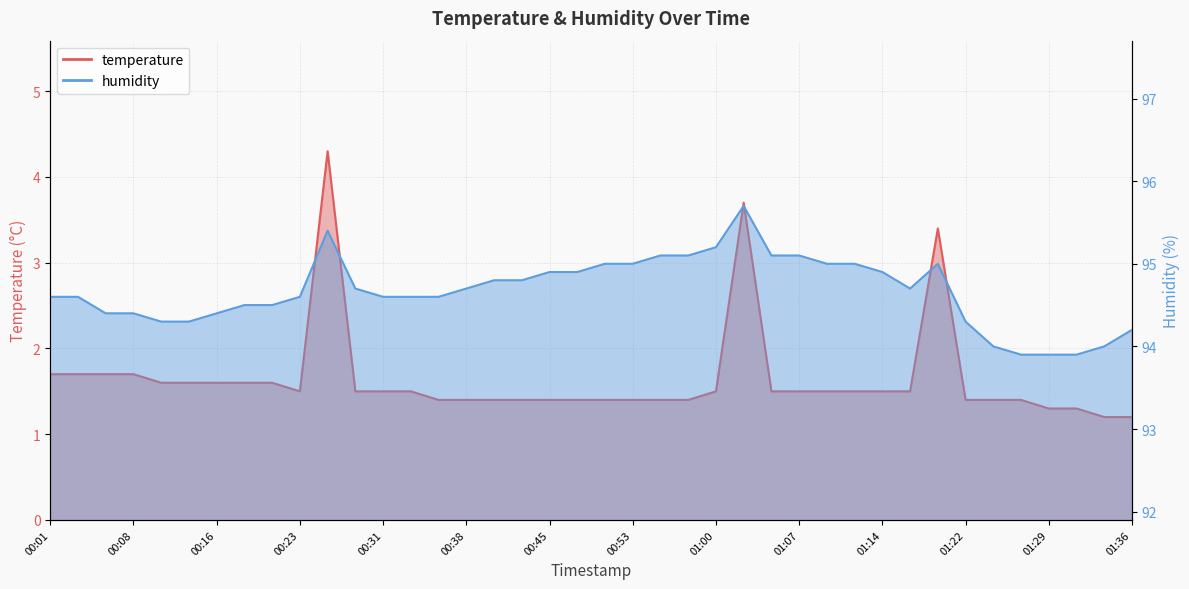

At which category does humidity reach its first local peak?

00:26